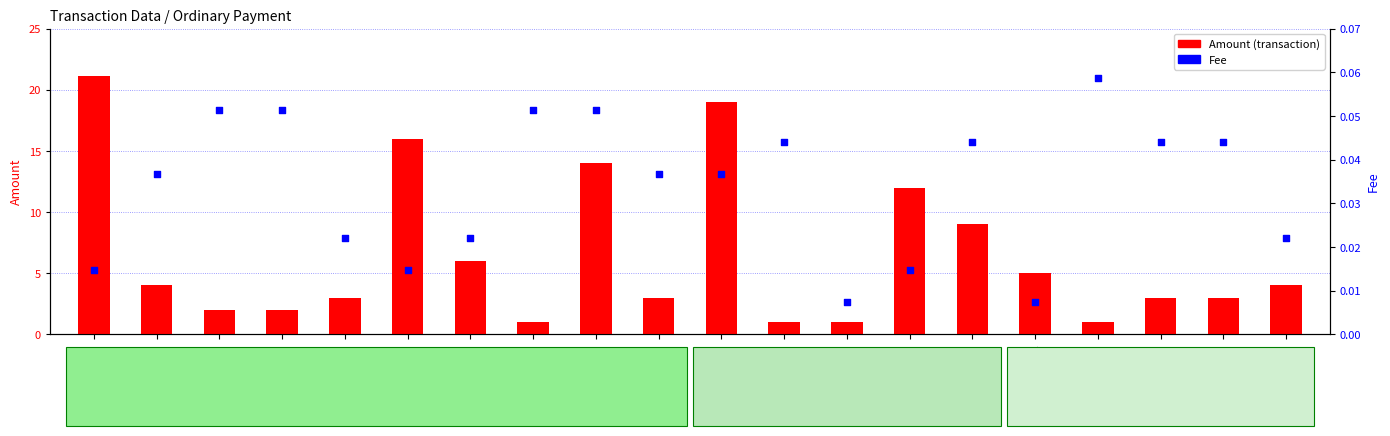

At which category is the sum across all series the highest?

S-2UC6-..01